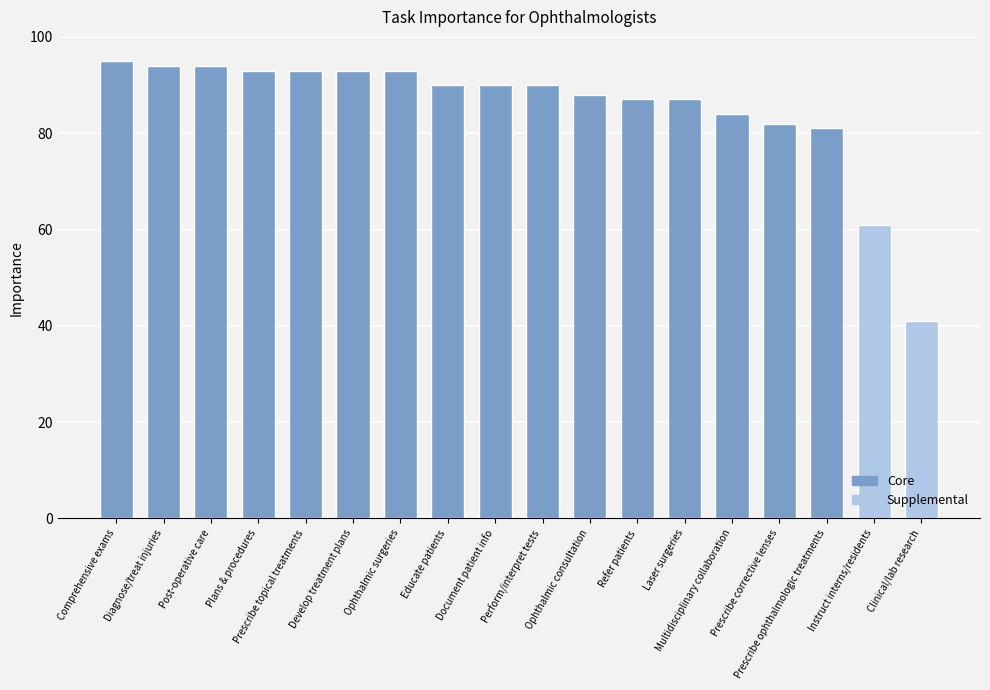

What is the label of the 14th bar from the right?

Prescribe topical treatments